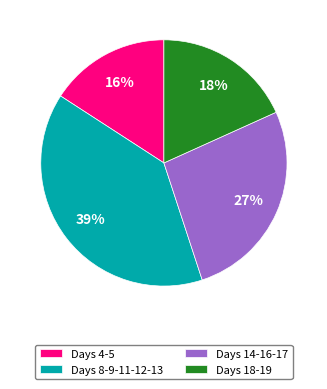

What is the ratio of the value at Days 18-19 to the value at Days 8-9-11-12-13?

0.5